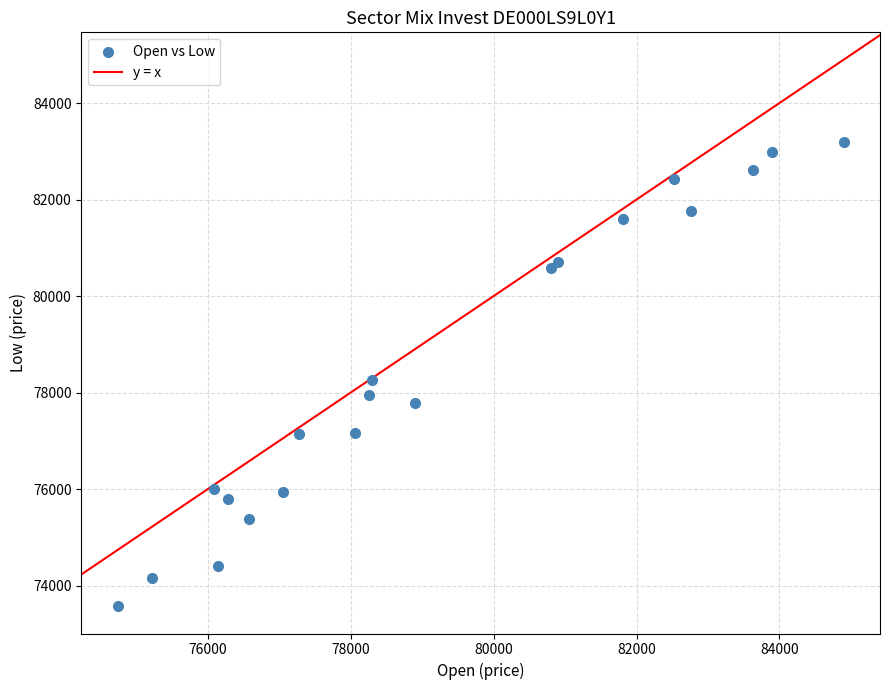

What Y value in the scatter plot is closest to 78387?

78262